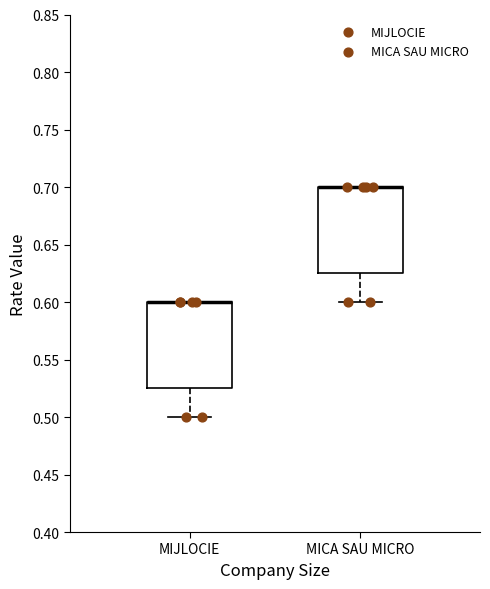

Reading left to right, read every box against the y-axis: the position of its median line, the range the box covers, and the ends of its whiskers. The values are not printed on the chart, so give them approximately, as read against the axis.

MIJLOCIE: median 0.600 (drawn on the box's upper edge), box 0.525 to 0.600, whiskers 0.500 to 0.600
MICA SAU MICRO: median 0.700 (drawn on the box's upper edge), box 0.625 to 0.700, whiskers 0.600 to 0.700